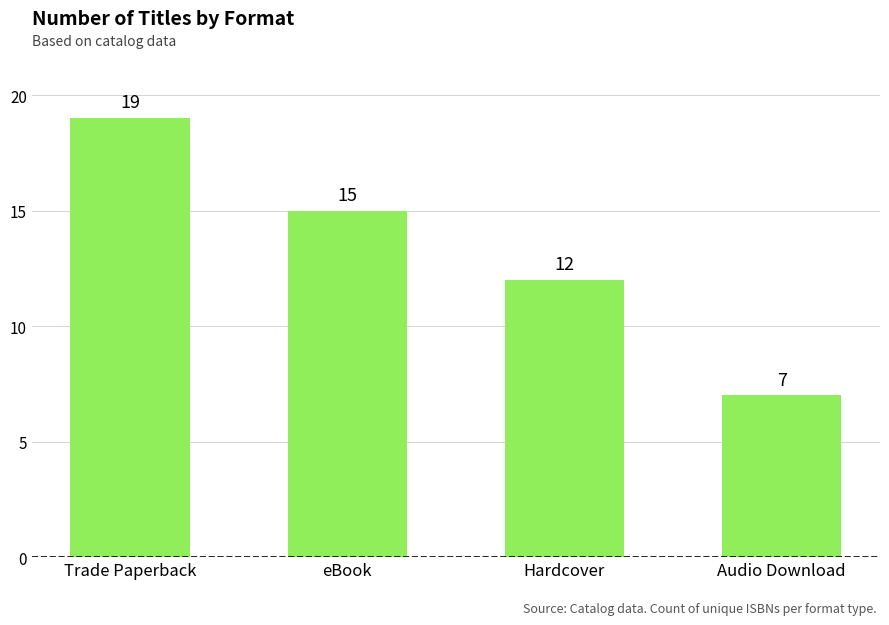

The chart shows a value of 7 at Audio Download. True or false?

True